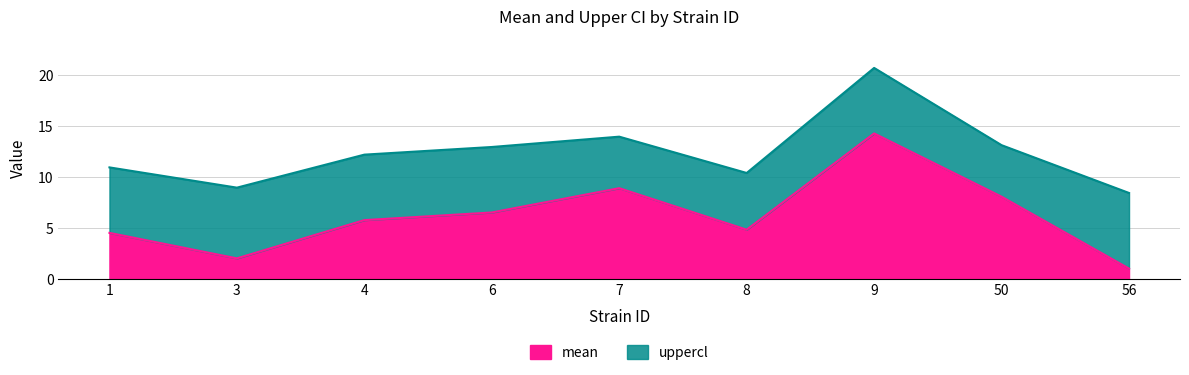

What is the sum of the mean values at 50 and 7?

16.9